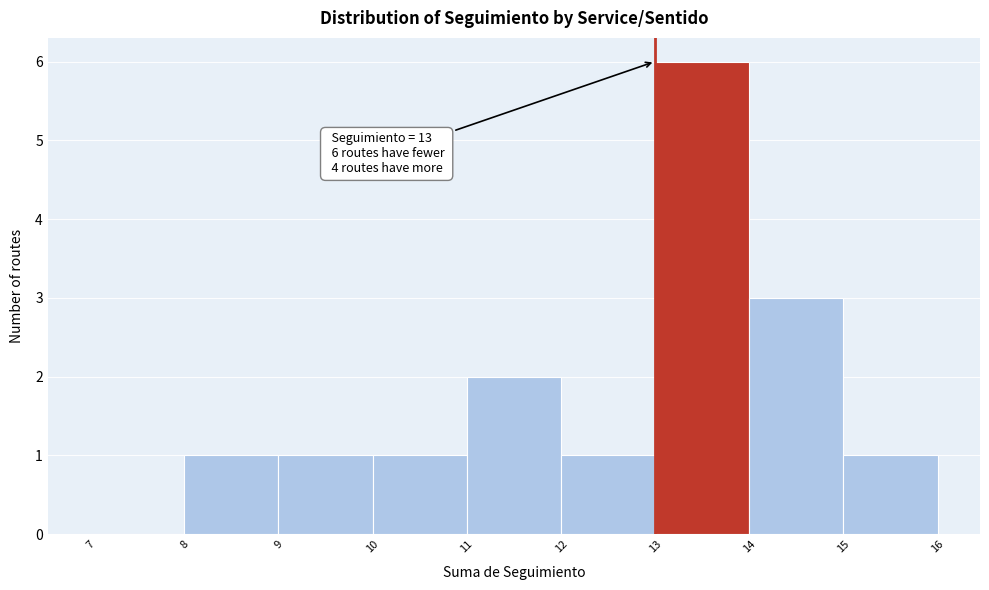

Over which range of the x-axis is the bar tallest?

13 to 14